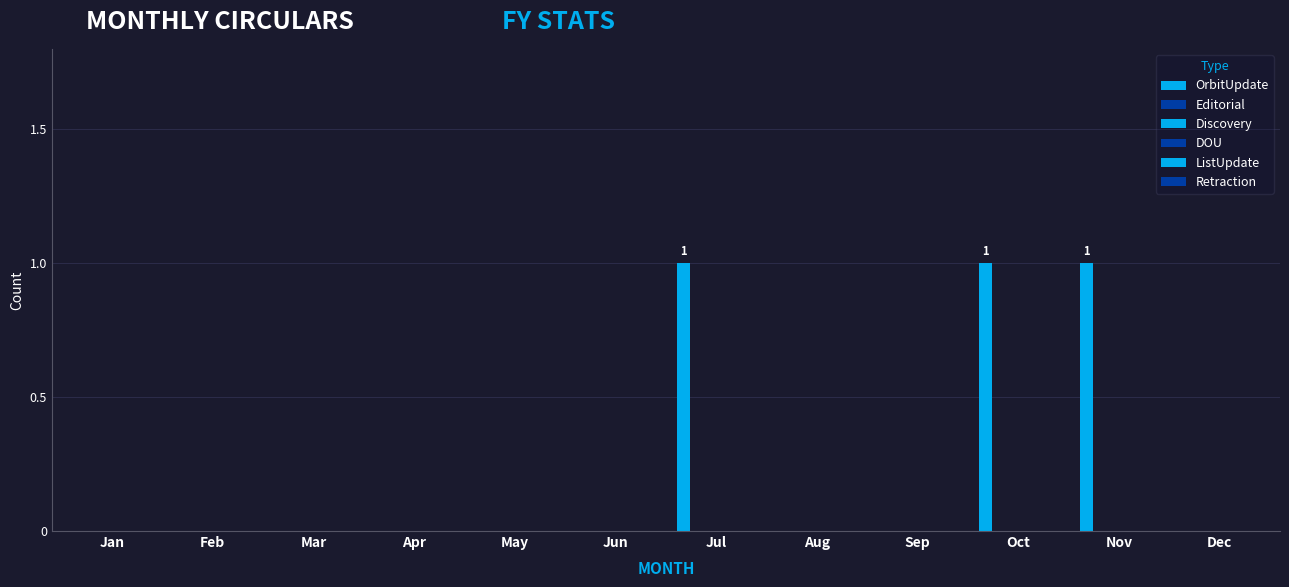

Reading left to right, what are all the values shown in this chart?

OrbitUpdate: Jan=0	Feb=0	Mar=0	Apr=0	May=0	Jun=0	Jul=1	Aug=0	Sep=0	Oct=1	Nov=1	Dec=0
Editorial: Jan=0	Feb=0	Mar=0	Apr=0	May=0	Jun=0	Jul=0	Aug=0	Sep=0	Oct=0	Nov=0	Dec=0
Discovery: Jan=0	Feb=0	Mar=0	Apr=0	May=0	Jun=0	Jul=0	Aug=0	Sep=0	Oct=0	Nov=0	Dec=0
DOU: Jan=0	Feb=0	Mar=0	Apr=0	May=0	Jun=0	Jul=0	Aug=0	Sep=0	Oct=0	Nov=0	Dec=0
ListUpdate: Jan=0	Feb=0	Mar=0	Apr=0	May=0	Jun=0	Jul=0	Aug=0	Sep=0	Oct=0	Nov=0	Dec=0
Retraction: Jan=0	Feb=0	Mar=0	Apr=0	May=0	Jun=0	Jul=0	Aug=0	Sep=0	Oct=0	Nov=0	Dec=0